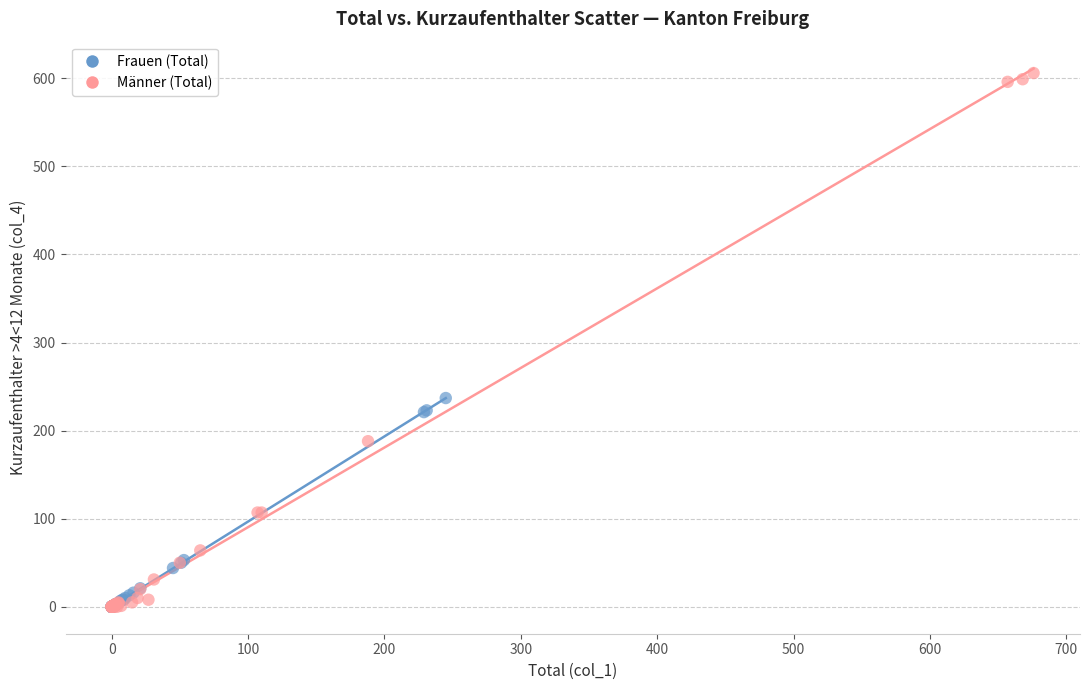

Which series reaches the maximum Y coordinate?

Männer (Total)